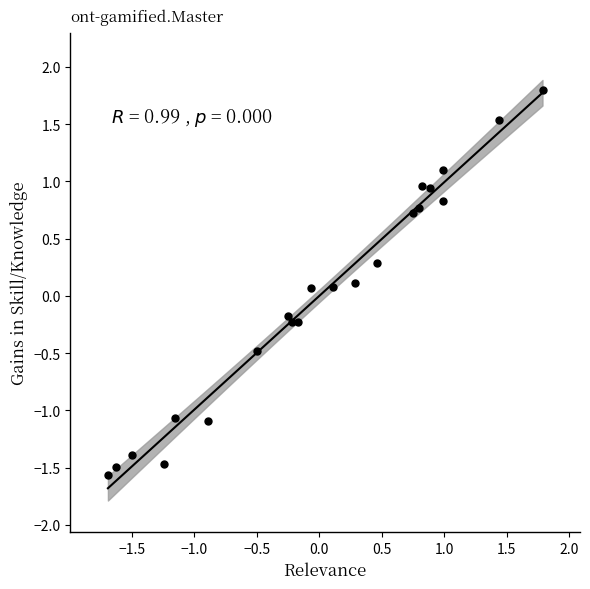

What is the range of X values (max minus min)?

3.5